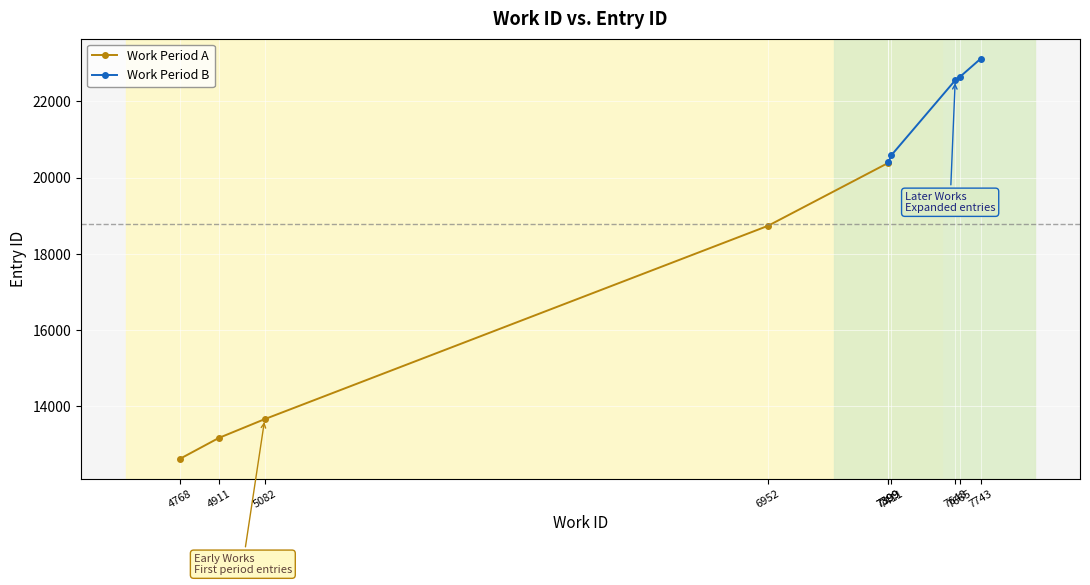

How many lines are shown in the chart?

2